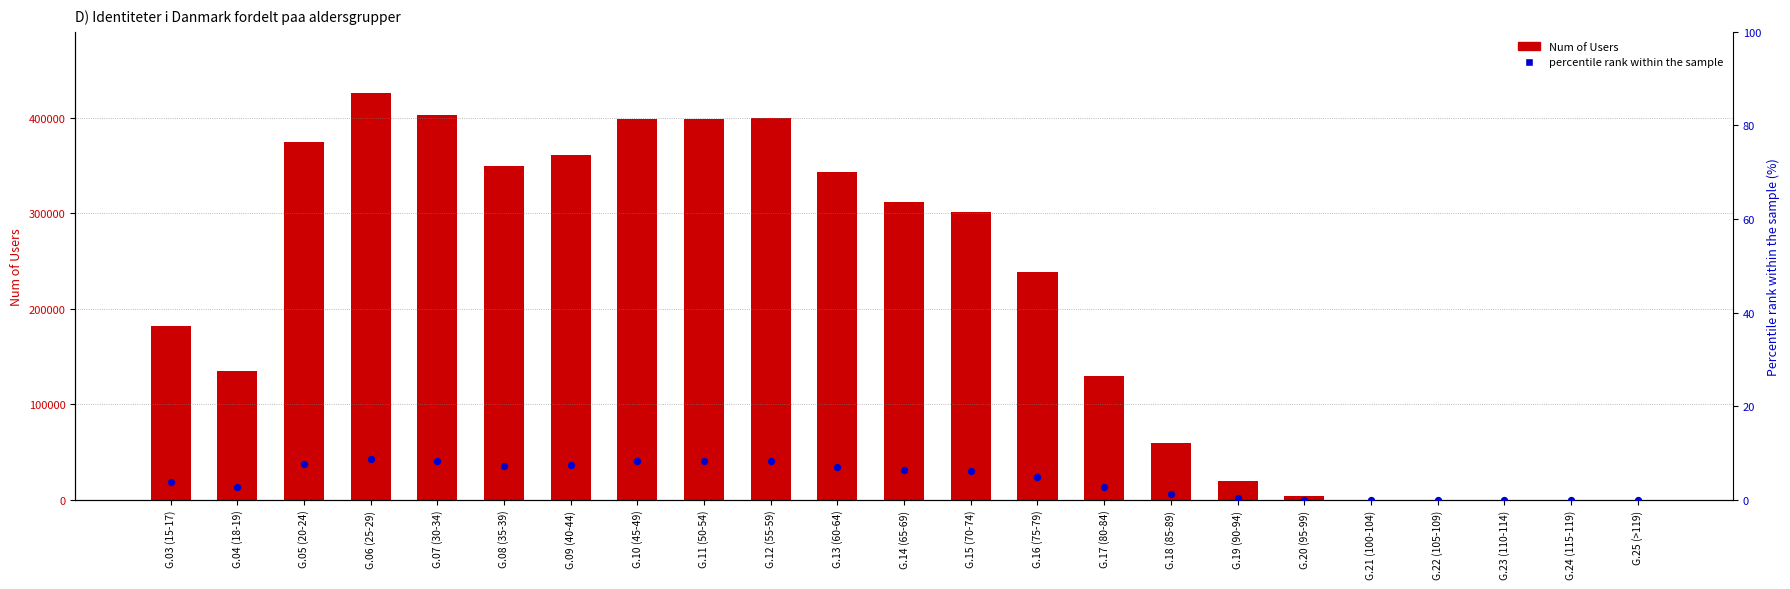

At how many categories does at least one series exceed 380722?

5